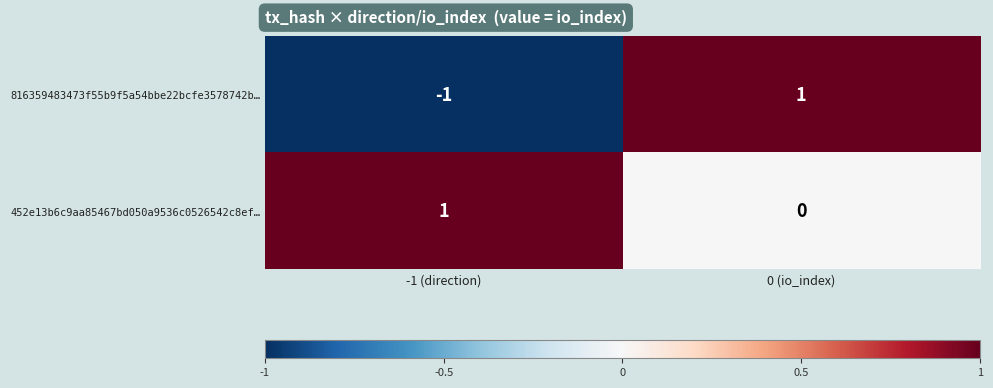

Which series has the largest range (max minus min)?

816359483473f55b9f5a54bbe22bcfe3578742b…